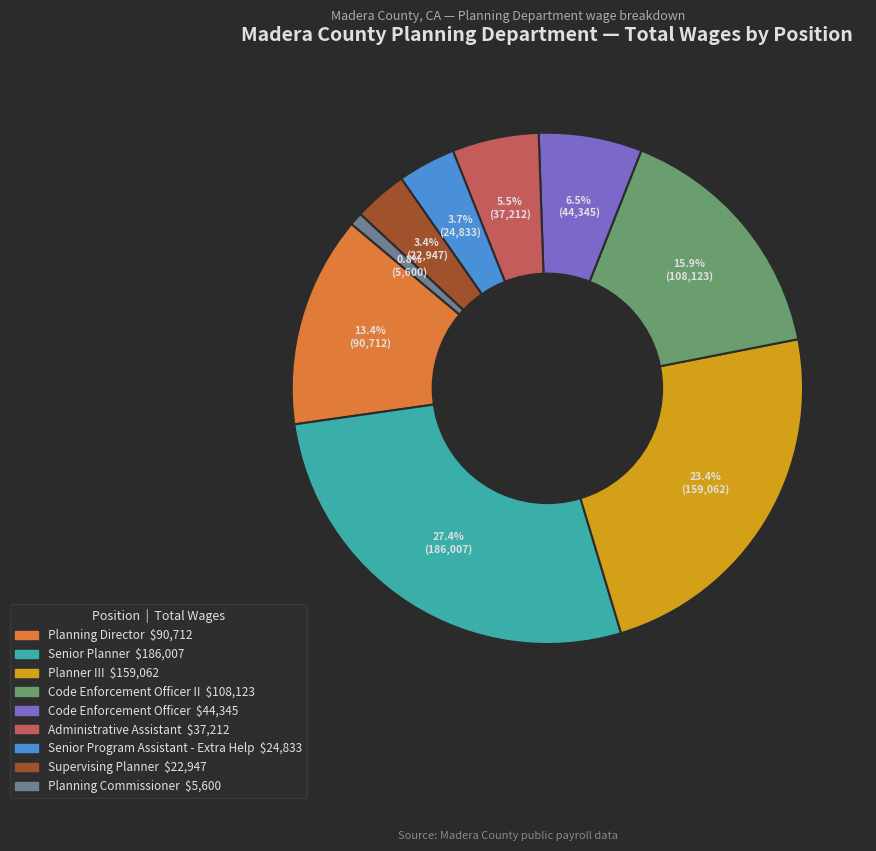

Is there a majority slice in this chart?

No